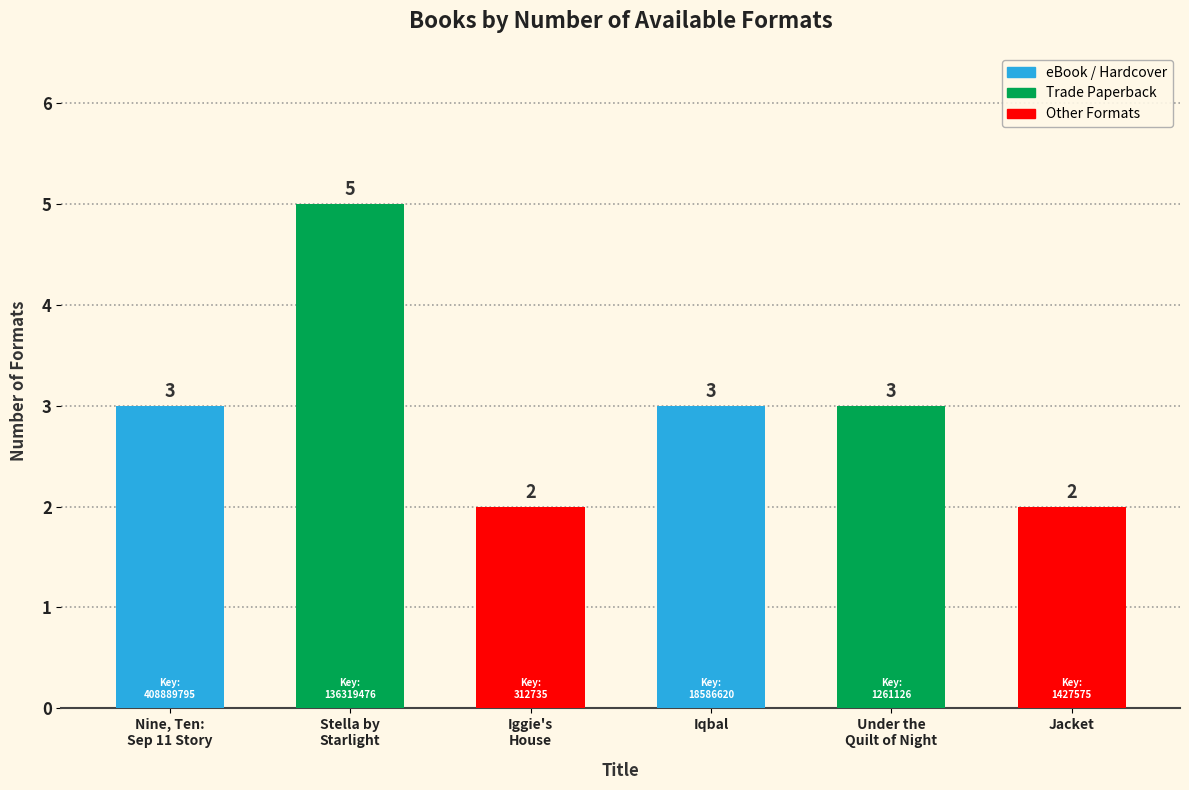

What is the greatest value displayed?

5